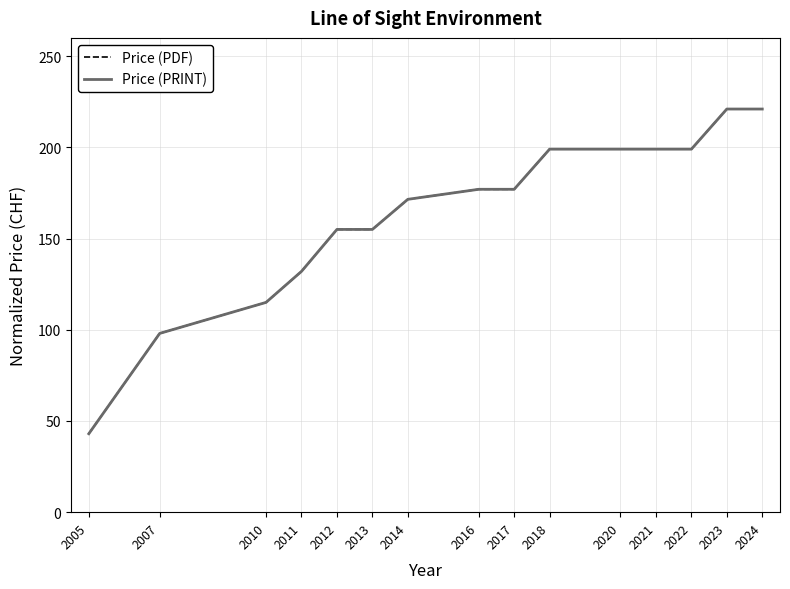

Does the chart display data point markers on the line(s)?

No